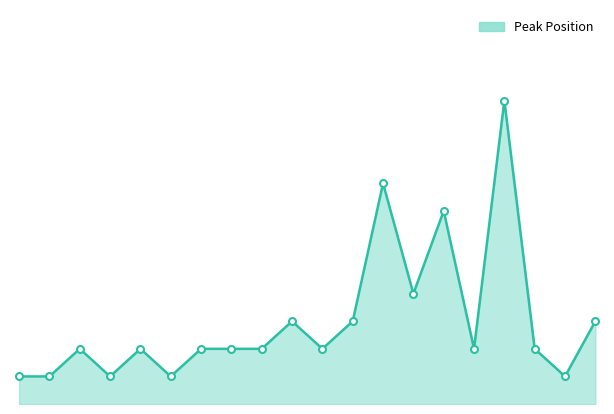

Where does the data first go above 2?

10